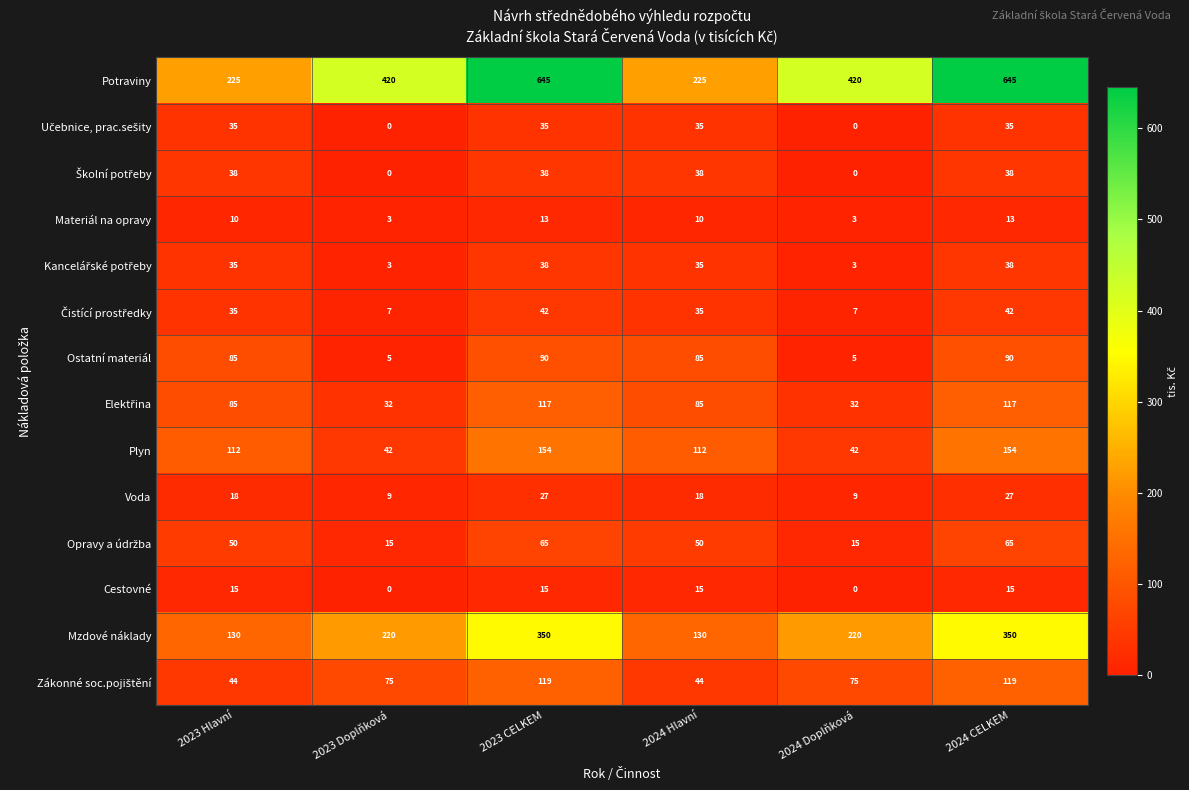

What is the approximate value of Cestovné at 2023 CELKEM?

15